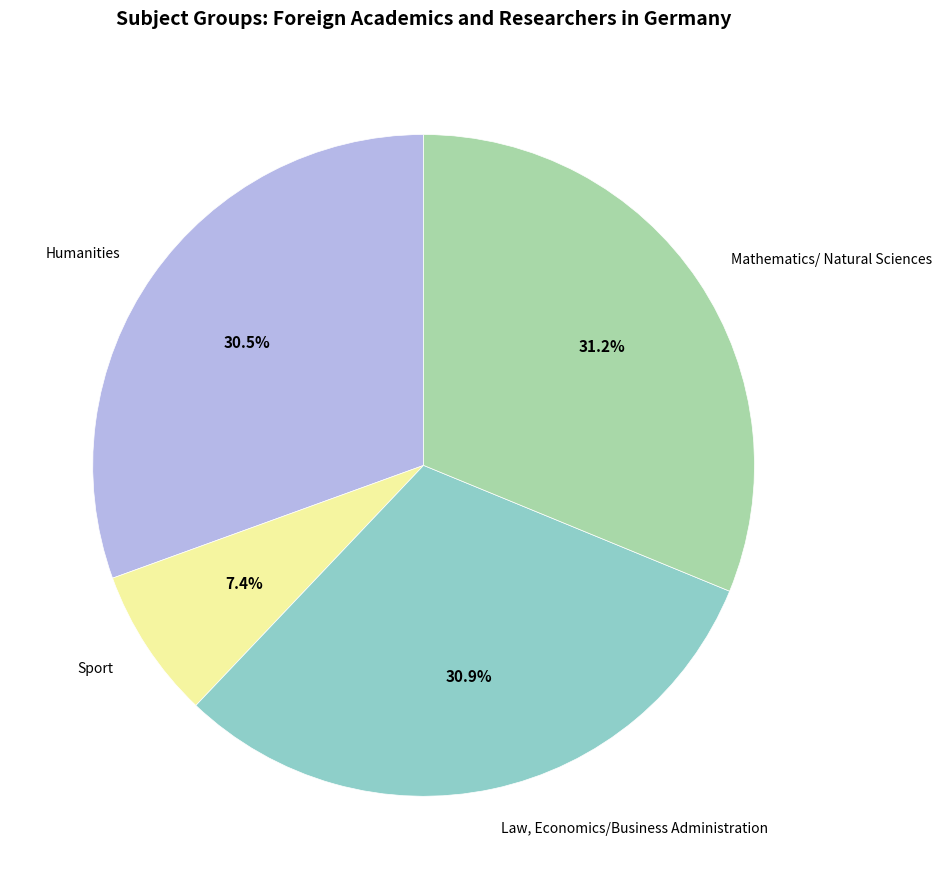

Which has a higher value, Law, Economics/Business Administration or Sport?

Law, Economics/Business Administration